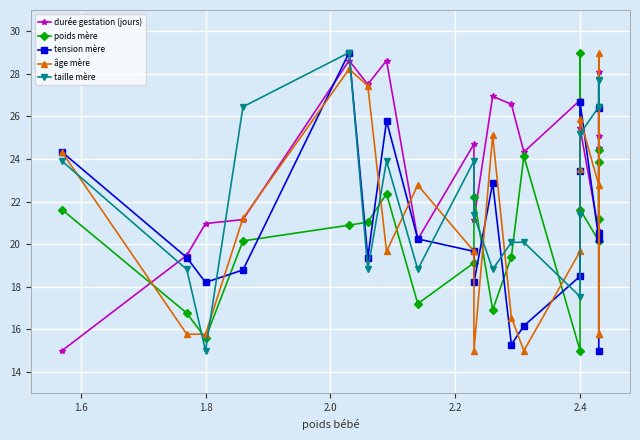

What is the label of the 18th point from the right?

1.8